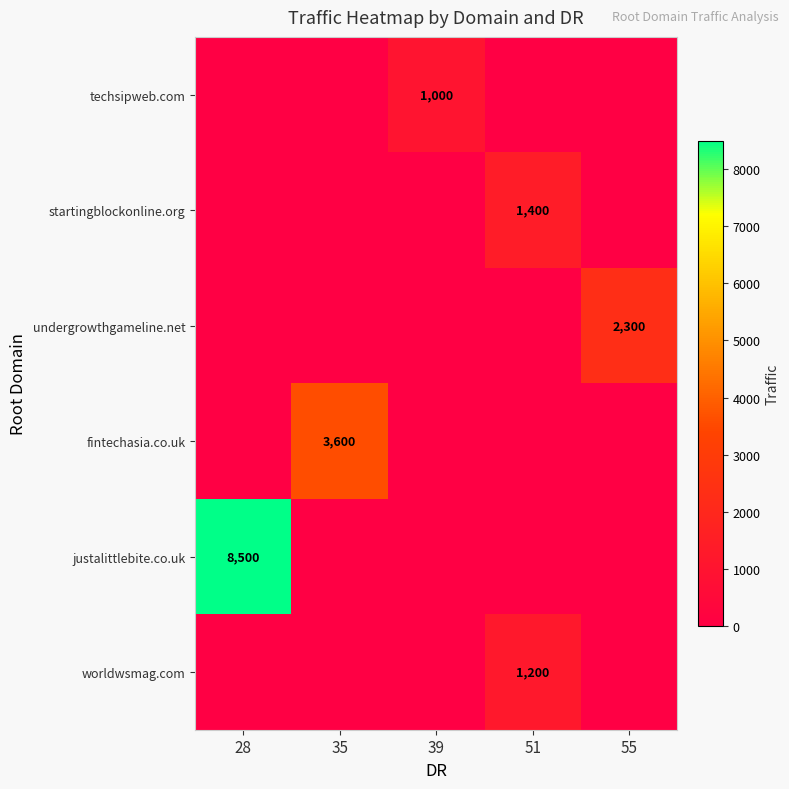

At how many categories does at least one series exceed 2914?

2